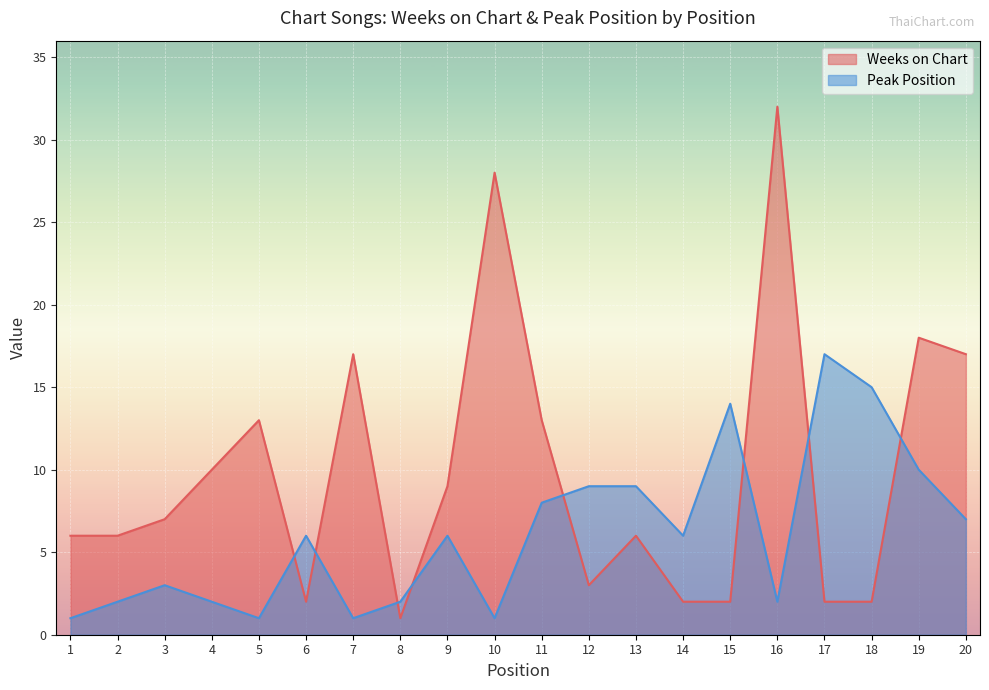

How many series are shown in this chart?

2